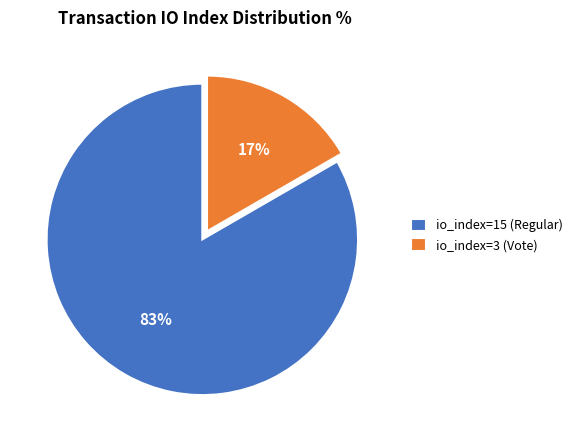

Does any single category account for the majority?

Yes